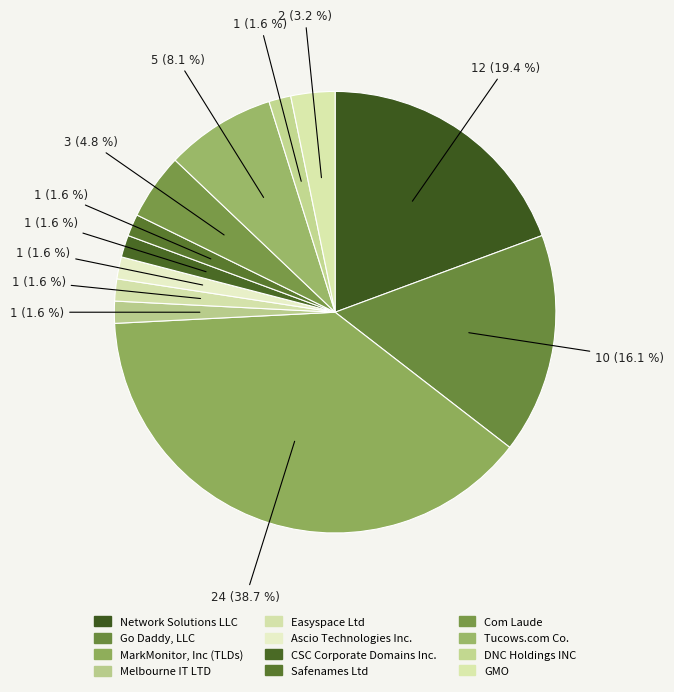

True or false: DNC Holdings INC accounts for 1% of the total.

False